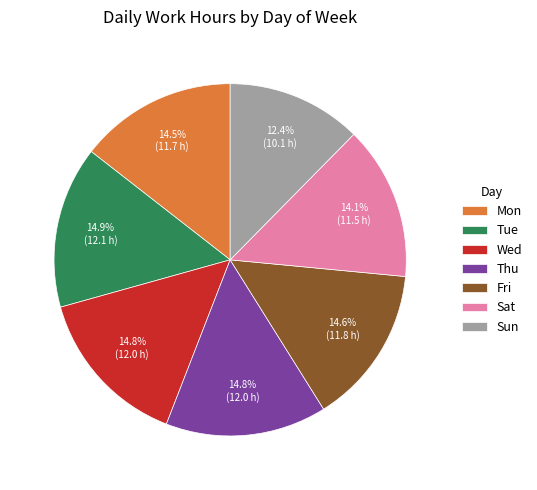

Does Mon account for over 50% of the chart?

No